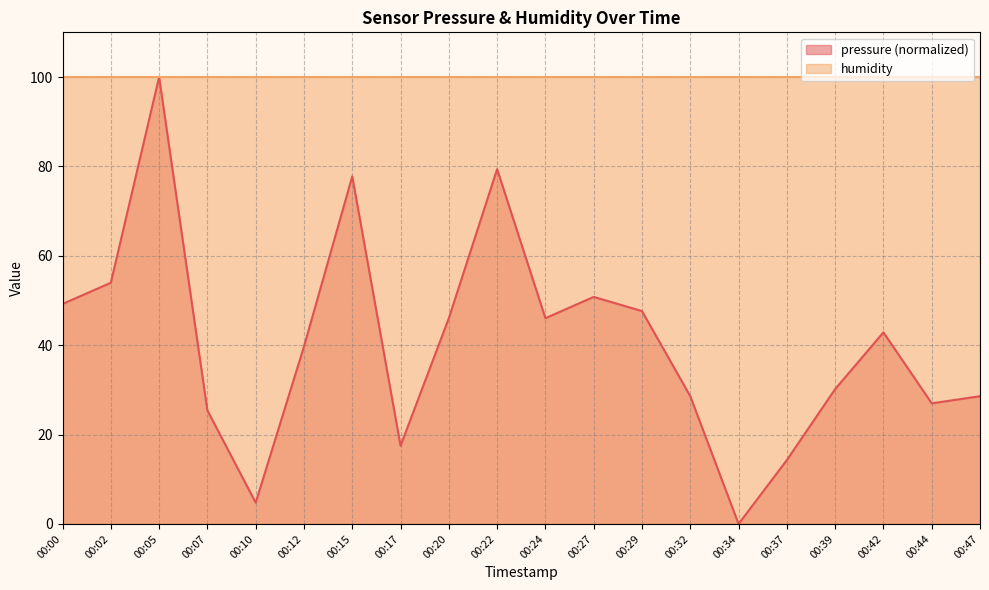

Count the number of categories in the chart.

20